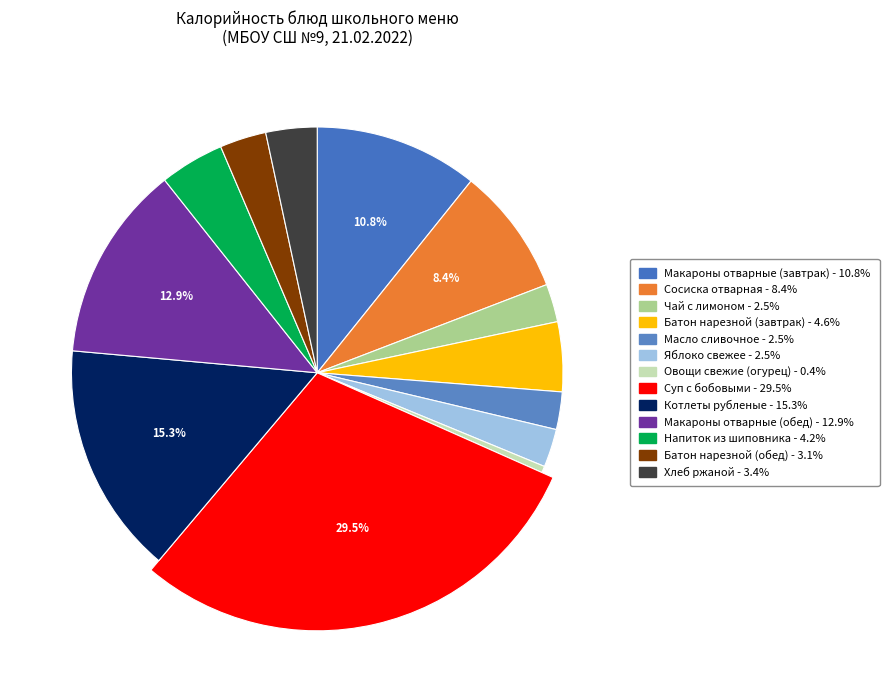

What percentage is the Суп с бобовыми slice, to the nearest percent?

29%